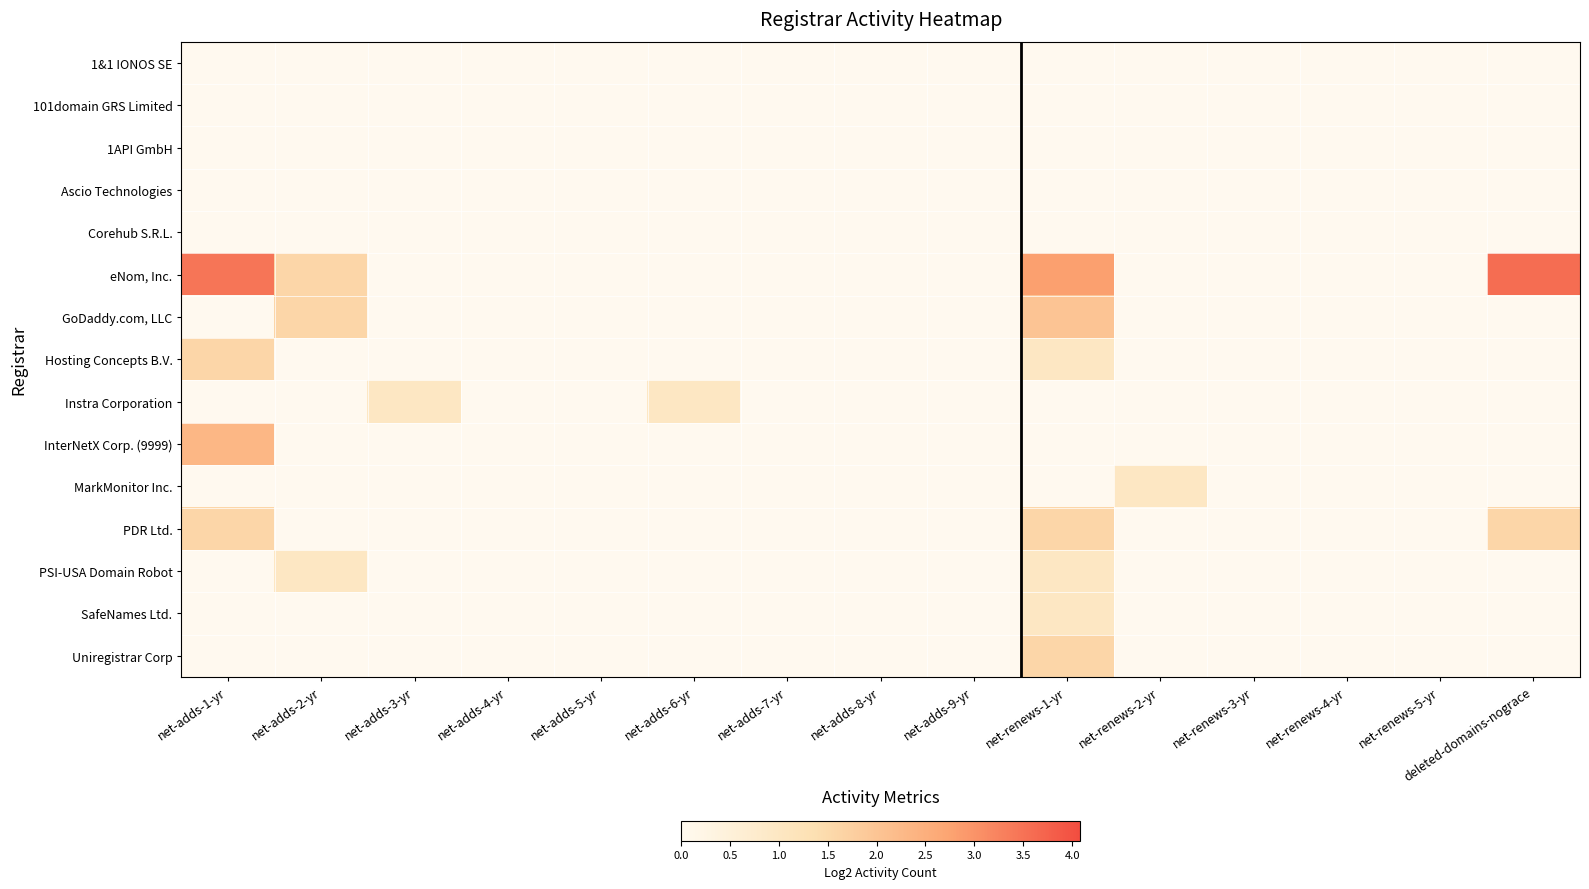

Reading left to right, what are all the values shown in this chart?

1&1 IONOS SE: net-adds-1-yr=0.0	net-adds-2-yr=0.0	net-adds-3-yr=0.0	net-adds-4-yr=0.0	net-adds-5-yr=0.0	net-adds-6-yr=0.0	net-adds-7-yr=0.0	net-adds-8-yr=0.0	net-adds-9-yr=0.0	net-renews-1-yr=0.0	net-renews-2-yr=0.0	net-renews-3-yr=0.0	net-renews-4-yr=0.0	net-renews-5-yr=0.0	deleted-domains-nograce=0.0
101domain GRS Limited: net-adds-1-yr=0.0	net-adds-2-yr=0.0	net-adds-3-yr=0.0	net-adds-4-yr=0.0	net-adds-5-yr=0.0	net-adds-6-yr=0.0	net-adds-7-yr=0.0	net-adds-8-yr=0.0	net-adds-9-yr=0.0	net-renews-1-yr=0.0	net-renews-2-yr=0.0	net-renews-3-yr=0.0	net-renews-4-yr=0.0	net-renews-5-yr=0.0	deleted-domains-nograce=0.0
1API GmbH: net-adds-1-yr=0.0	net-adds-2-yr=0.0	net-adds-3-yr=0.0	net-adds-4-yr=0.0	net-adds-5-yr=0.0	net-adds-6-yr=0.0	net-adds-7-yr=0.0	net-adds-8-yr=0.0	net-adds-9-yr=0.0	net-renews-1-yr=0.0	net-renews-2-yr=0.0	net-renews-3-yr=0.0	net-renews-4-yr=0.0	net-renews-5-yr=0.0	deleted-domains-nograce=0.0
Ascio Technologies: net-adds-1-yr=0.0	net-adds-2-yr=0.0	net-adds-3-yr=0.0	net-adds-4-yr=0.0	net-adds-5-yr=0.0	net-adds-6-yr=0.0	net-adds-7-yr=0.0	net-adds-8-yr=0.0	net-adds-9-yr=0.0	net-renews-1-yr=0.0	net-renews-2-yr=0.0	net-renews-3-yr=0.0	net-renews-4-yr=0.0	net-renews-5-yr=0.0	deleted-domains-nograce=0.0
Corehub S.R.L.: net-adds-1-yr=0.0	net-adds-2-yr=0.0	net-adds-3-yr=0.0	net-adds-4-yr=0.0	net-adds-5-yr=0.0	net-adds-6-yr=0.0	net-adds-7-yr=0.0	net-adds-8-yr=0.0	net-adds-9-yr=0.0	net-renews-1-yr=0.0	net-renews-2-yr=0.0	net-renews-3-yr=0.0	net-renews-4-yr=0.0	net-renews-5-yr=0.0	deleted-domains-nograce=0.0
eNom, Inc.: net-adds-1-yr=3.5	net-adds-2-yr=1.6	net-adds-3-yr=0.0	net-adds-4-yr=0.0	net-adds-5-yr=0.0	net-adds-6-yr=0.0	net-adds-7-yr=0.0	net-adds-8-yr=0.0	net-adds-9-yr=0.0	net-renews-1-yr=2.8	net-renews-2-yr=0.0	net-renews-3-yr=0.0	net-renews-4-yr=0.0	net-renews-5-yr=0.0	deleted-domains-nograce=3.6
GoDaddy.com, LLC: net-adds-1-yr=0.0	net-adds-2-yr=1.6	net-adds-3-yr=0.0	net-adds-4-yr=0.0	net-adds-5-yr=0.0	net-adds-6-yr=0.0	net-adds-7-yr=0.0	net-adds-8-yr=0.0	net-adds-9-yr=0.0	net-renews-1-yr=2.0	net-renews-2-yr=0.0	net-renews-3-yr=0.0	net-renews-4-yr=0.0	net-renews-5-yr=0.0	deleted-domains-nograce=0.0
Hosting Concepts B.V.: net-adds-1-yr=1.6	net-adds-2-yr=0.0	net-adds-3-yr=0.0	net-adds-4-yr=0.0	net-adds-5-yr=0.0	net-adds-6-yr=0.0	net-adds-7-yr=0.0	net-adds-8-yr=0.0	net-adds-9-yr=0.0	net-renews-1-yr=1.0	net-renews-2-yr=0.0	net-renews-3-yr=0.0	net-renews-4-yr=0.0	net-renews-5-yr=0.0	deleted-domains-nograce=0.0
Instra Corporation: net-adds-1-yr=0.0	net-adds-2-yr=0.0	net-adds-3-yr=1.0	net-adds-4-yr=0.0	net-adds-5-yr=0.0	net-adds-6-yr=1.0	net-adds-7-yr=0.0	net-adds-8-yr=0.0	net-adds-9-yr=0.0	net-renews-1-yr=0.0	net-renews-2-yr=0.0	net-renews-3-yr=0.0	net-renews-4-yr=0.0	net-renews-5-yr=0.0	deleted-domains-nograce=0.0
InterNetX Corp. (9999): net-adds-1-yr=2.3	net-adds-2-yr=0.0	net-adds-3-yr=0.0	net-adds-4-yr=0.0	net-adds-5-yr=0.0	net-adds-6-yr=0.0	net-adds-7-yr=0.0	net-adds-8-yr=0.0	net-adds-9-yr=0.0	net-renews-1-yr=0.0	net-renews-2-yr=0.0	net-renews-3-yr=0.0	net-renews-4-yr=0.0	net-renews-5-yr=0.0	deleted-domains-nograce=0.0
MarkMonitor Inc.: net-adds-1-yr=0.0	net-adds-2-yr=0.0	net-adds-3-yr=0.0	net-adds-4-yr=0.0	net-adds-5-yr=0.0	net-adds-6-yr=0.0	net-adds-7-yr=0.0	net-adds-8-yr=0.0	net-adds-9-yr=0.0	net-renews-1-yr=0.0	net-renews-2-yr=1.0	net-renews-3-yr=0.0	net-renews-4-yr=0.0	net-renews-5-yr=0.0	deleted-domains-nograce=0.0
PDR Ltd.: net-adds-1-yr=1.6	net-adds-2-yr=0.0	net-adds-3-yr=0.0	net-adds-4-yr=0.0	net-adds-5-yr=0.0	net-adds-6-yr=0.0	net-adds-7-yr=0.0	net-adds-8-yr=0.0	net-adds-9-yr=0.0	net-renews-1-yr=1.6	net-renews-2-yr=0.0	net-renews-3-yr=0.0	net-renews-4-yr=0.0	net-renews-5-yr=0.0	deleted-domains-nograce=1.6
PSI-USA Domain Robot: net-adds-1-yr=0.0	net-adds-2-yr=1.0	net-adds-3-yr=0.0	net-adds-4-yr=0.0	net-adds-5-yr=0.0	net-adds-6-yr=0.0	net-adds-7-yr=0.0	net-adds-8-yr=0.0	net-adds-9-yr=0.0	net-renews-1-yr=1.0	net-renews-2-yr=0.0	net-renews-3-yr=0.0	net-renews-4-yr=0.0	net-renews-5-yr=0.0	deleted-domains-nograce=0.0
SafeNames Ltd.: net-adds-1-yr=0.0	net-adds-2-yr=0.0	net-adds-3-yr=0.0	net-adds-4-yr=0.0	net-adds-5-yr=0.0	net-adds-6-yr=0.0	net-adds-7-yr=0.0	net-adds-8-yr=0.0	net-adds-9-yr=0.0	net-renews-1-yr=1.0	net-renews-2-yr=0.0	net-renews-3-yr=0.0	net-renews-4-yr=0.0	net-renews-5-yr=0.0	deleted-domains-nograce=0.0
Uniregistrar Corp: net-adds-1-yr=0.0	net-adds-2-yr=0.0	net-adds-3-yr=0.0	net-adds-4-yr=0.0	net-adds-5-yr=0.0	net-adds-6-yr=0.0	net-adds-7-yr=0.0	net-adds-8-yr=0.0	net-adds-9-yr=0.0	net-renews-1-yr=1.6	net-renews-2-yr=0.0	net-renews-3-yr=0.0	net-renews-4-yr=0.0	net-renews-5-yr=0.0	deleted-domains-nograce=0.0